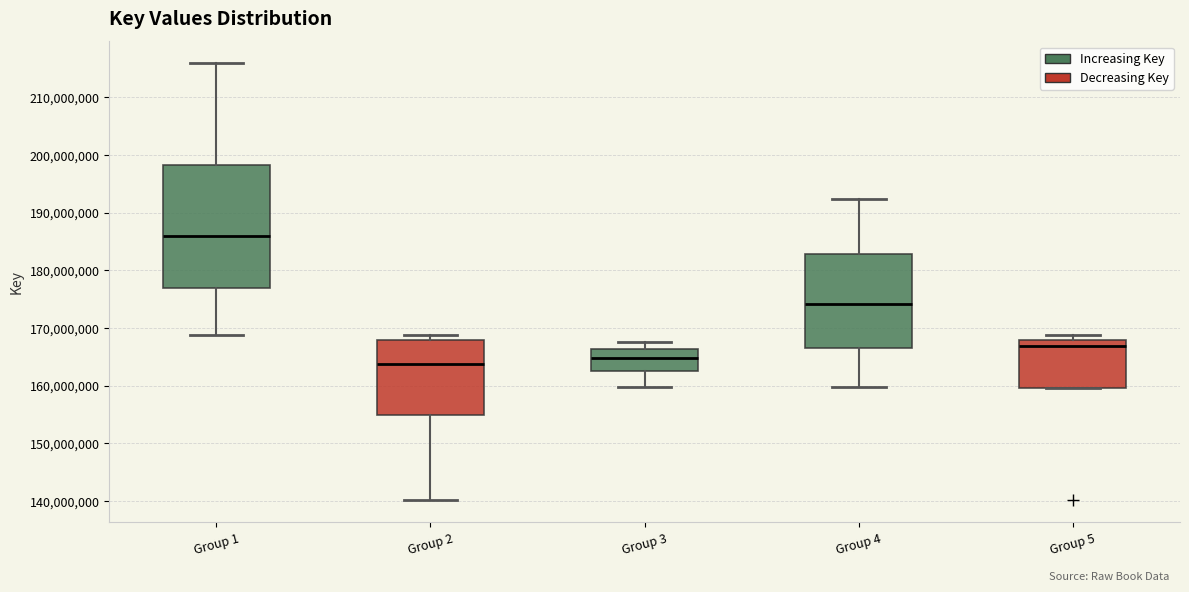

Reading left to right, transcribe this box plot: for each box, give where its median line is, the range the box spans, and where its two whiskers end, as read against the y-axis. The values are not printed on the chart, so give them approximately, as read against the axis.

Group 1: median 186000000, box 177000000 to 198000000, whiskers 169000000 to 216000000
Group 2: median 164000000, box 155000000 to 168000000, whiskers 140000000 to 169000000
Group 3: median 165000000, box 163000000 to 166000000, whiskers 160000000 to 168000000
Group 4: median 174000000, box 167000000 to 183000000, whiskers 160000000 to 192000000
Group 5: median 167000000, box 160000000 to 168000000, whiskers 160000000 to 169000000